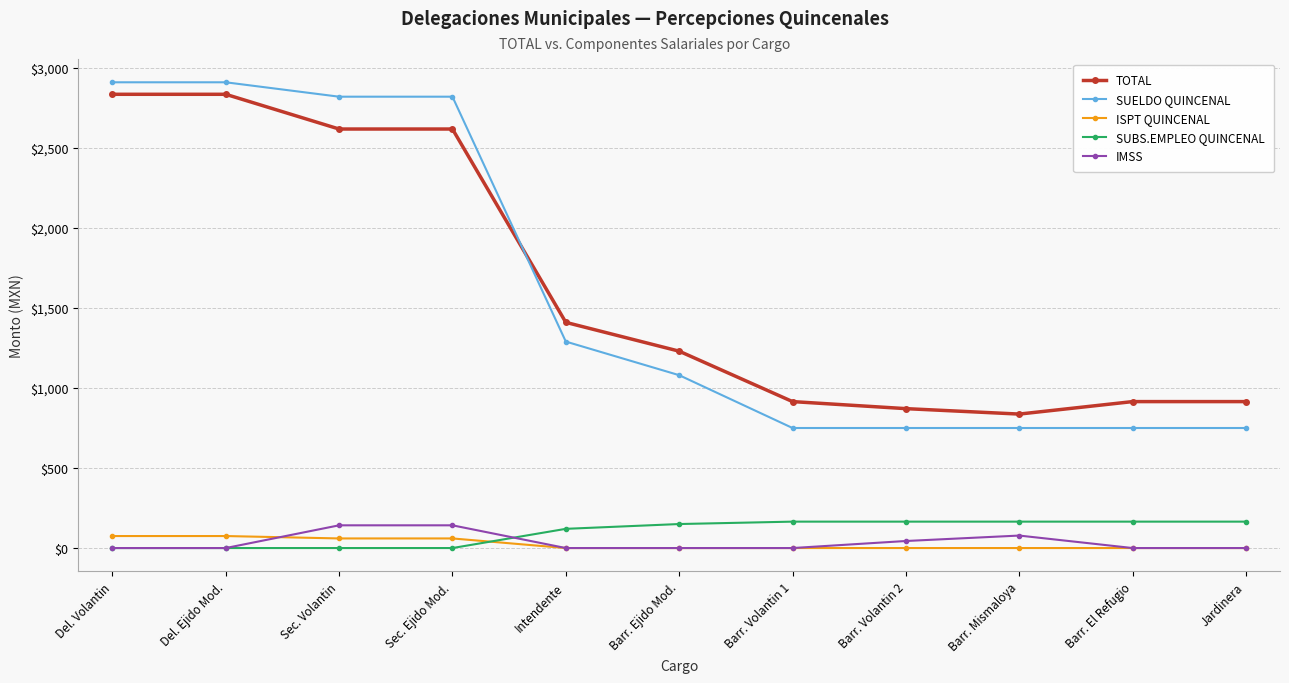

What is the difference between the maximum and minimum values in the TOTAL series?

1998